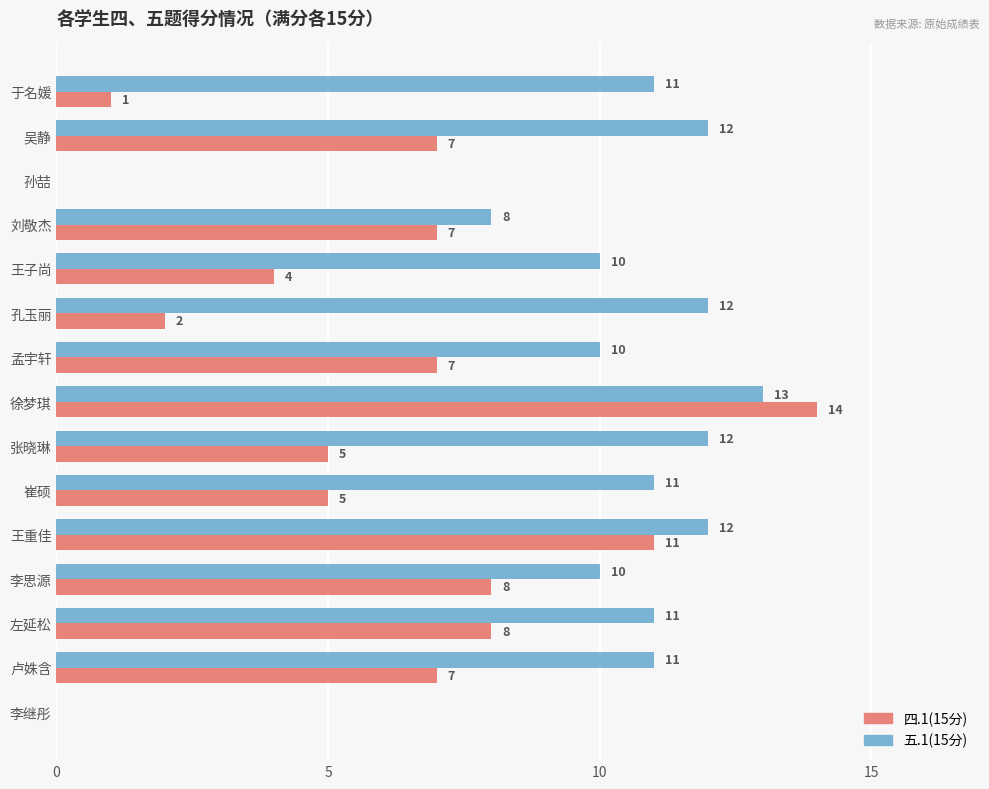

What value does the 五.1(15分) series have at 于名媛, to the nearest 5?

10